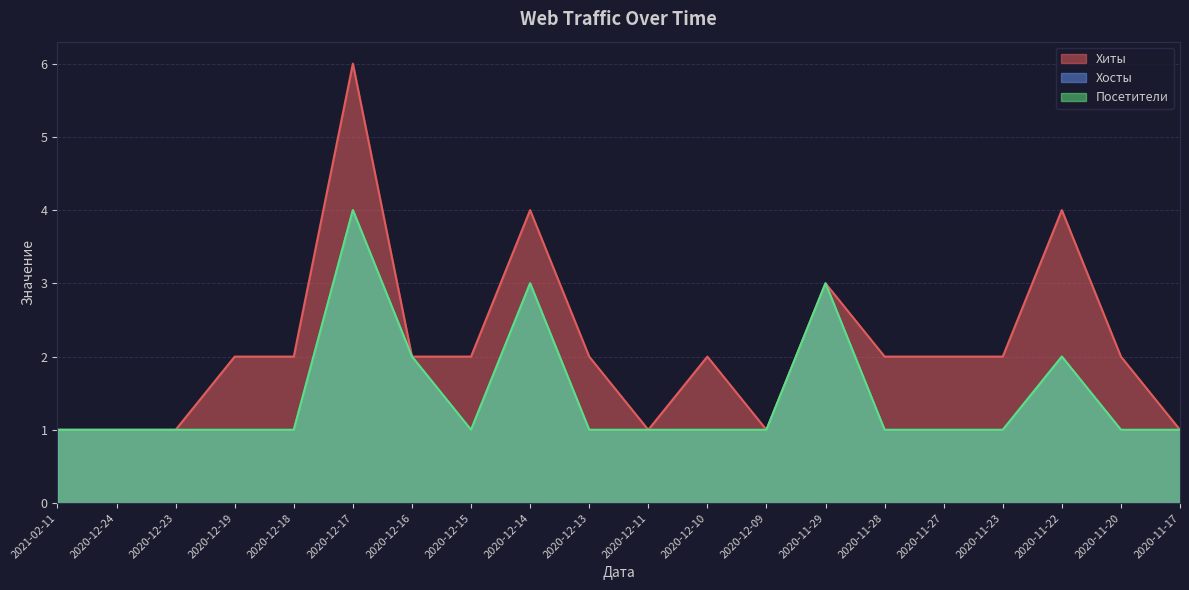

At which category is the sum across all series the highest?

2020-12-17